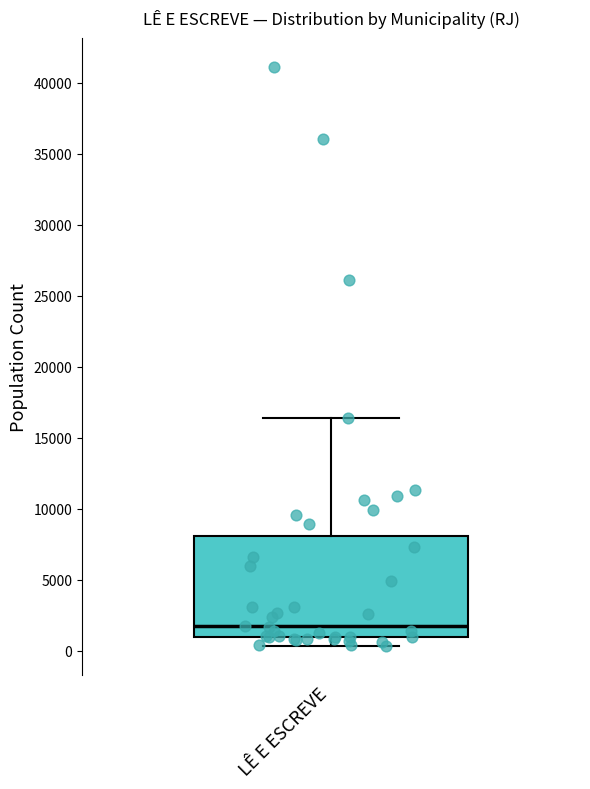

Transcribe this box plot: give where the median line is, the range the box spans, and where the two whiskers end, as read against the y-axis. The values are not printed on the chart, so give them approximately, as read against the axis.

median 2000, box 1000 to 8000, whiskers 500 to 16500